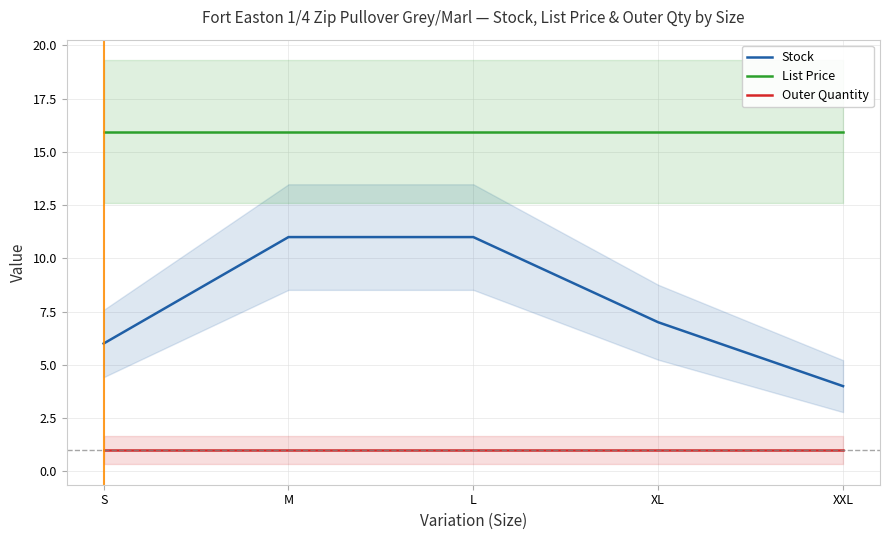

Does the chart display data point markers on the line(s)?

No